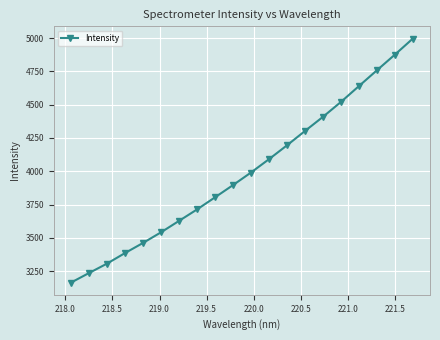

Reading left to right, what are all the values shown in this chart?

3164.3	3236.0	3306.7	3385.9	3461.9	3541.7	3627.3	3713.2	3804.2	3896.0	3990.5	4090.6	4194.6	4302.2	4408.4	4520.3	4639.3	4757.8	4875.5	4996.0